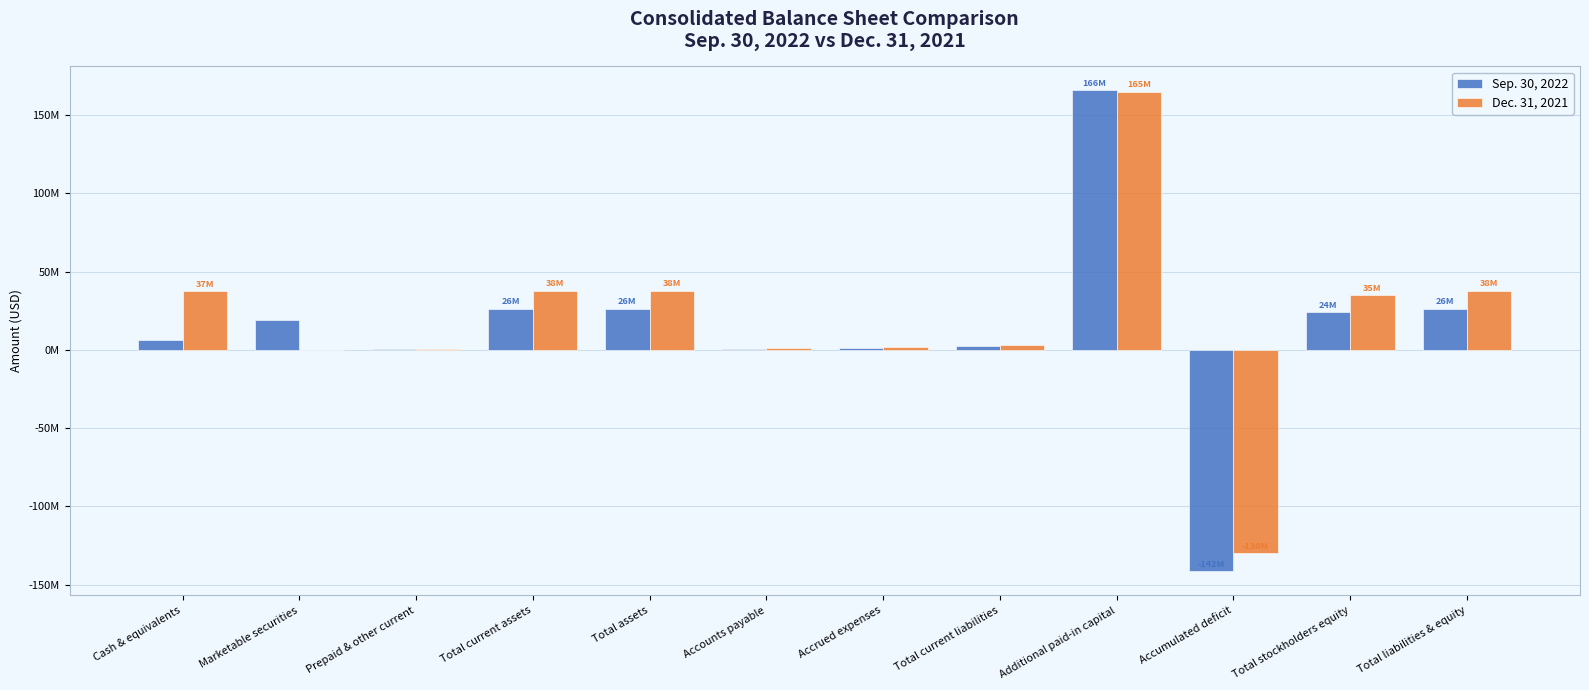

Does the chart contain stacked bars?

No